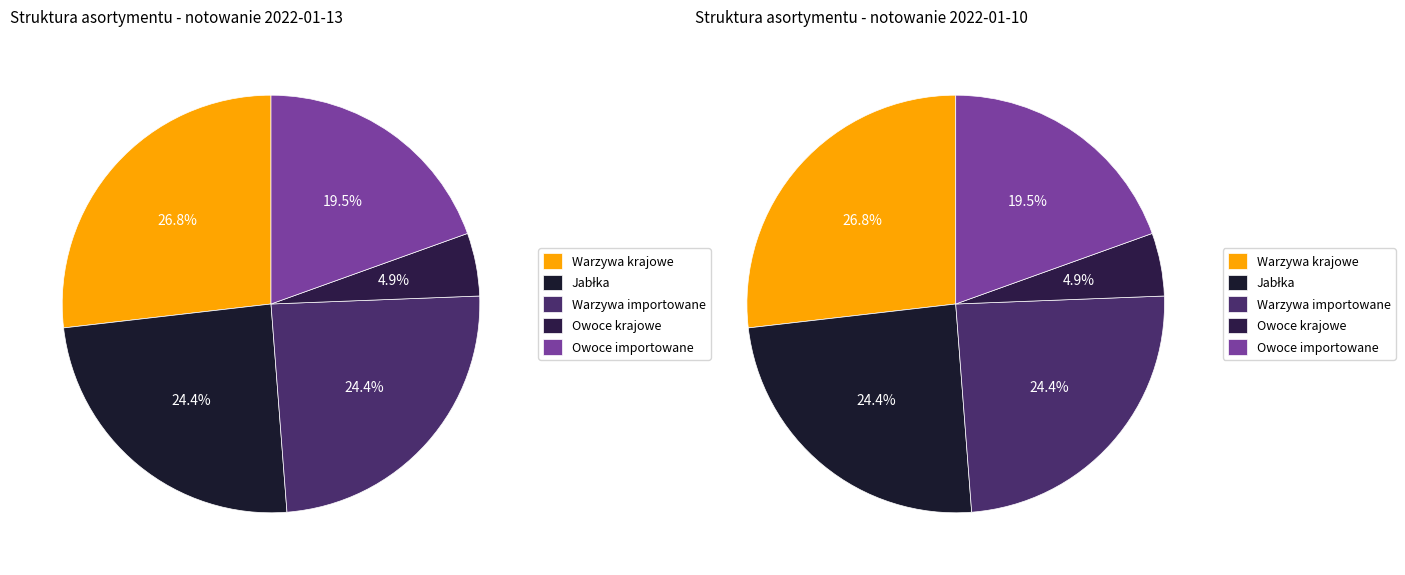

Rank the categories by value from lowest to highest.

Owoce krajowe, Owoce importowane, Jabłka, Warzywa importowane, Warzywa krajowe